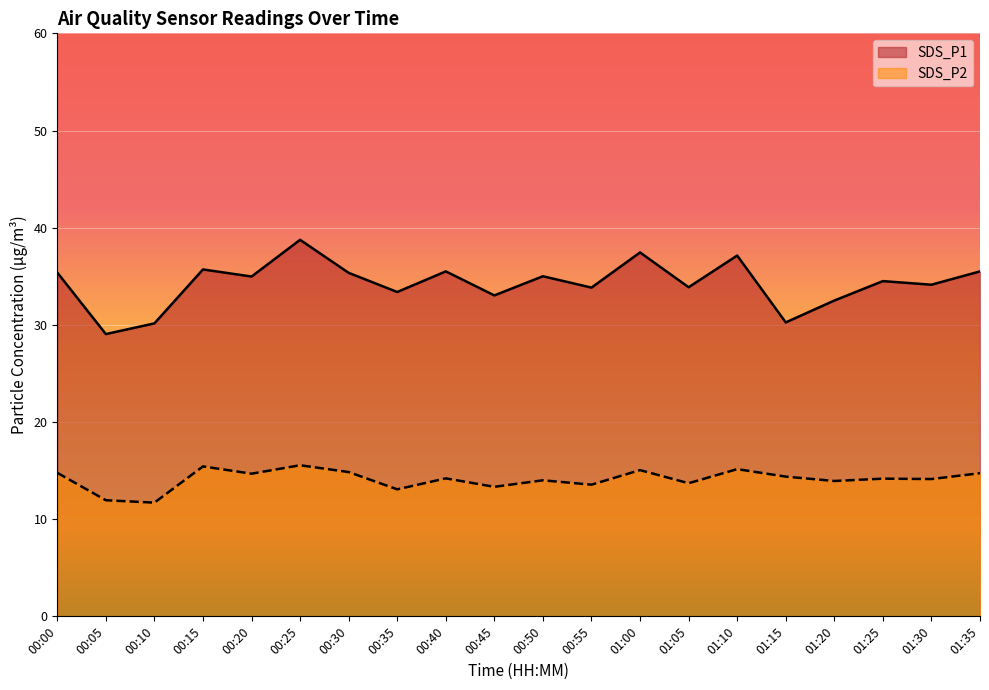

True or false: SDS_P1 and SDS_P2 intersect in this chart.

False